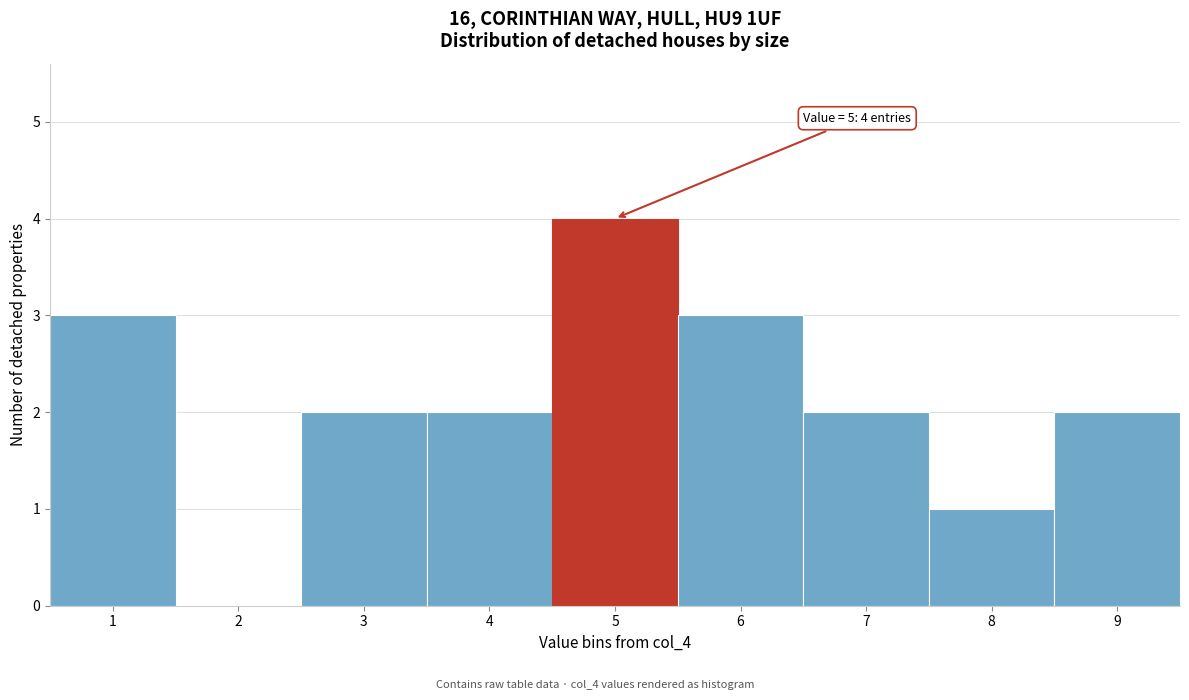

Over which range of the x-axis is the bar tallest?

4.5 to 5.5